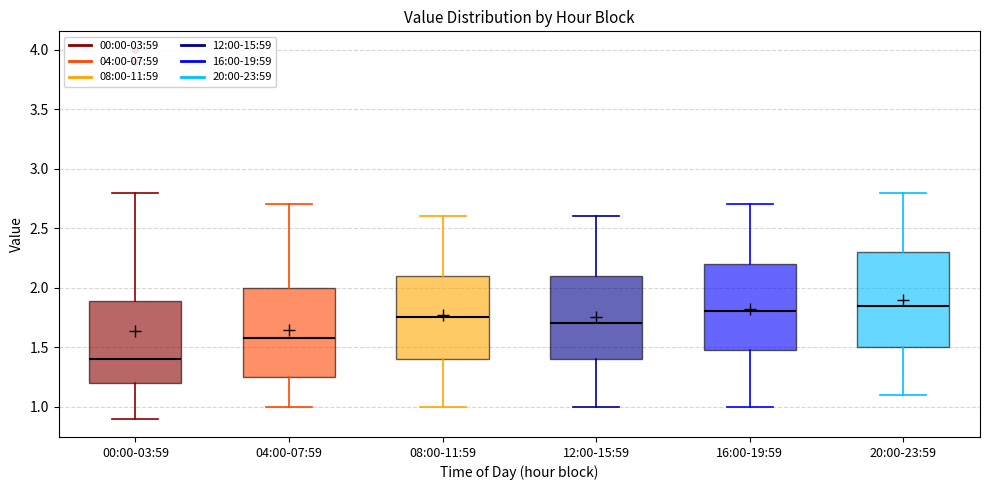

Reading left to right, transcribe this box plot: for each box, give where its median line is, the range the box spans, and where its two whiskers end, as read against the y-axis. The values are not printed on the chart, so give them approximately, as read against the axis.

00:00-03:59: median 1.40, box 1.20 to 1.90, whiskers 0.90 to 2.80
04:00-07:59: median 1.60, box 1.25 to 2.00, whiskers 1.00 to 2.70
08:00-11:59: median 1.75, box 1.40 to 2.10, whiskers 1.00 to 2.60
12:00-15:59: median 1.70, box 1.40 to 2.10, whiskers 1.00 to 2.60
16:00-19:59: median 1.80, box 1.50 to 2.20, whiskers 1.00 to 2.70
20:00-23:59: median 1.85, box 1.50 to 2.30, whiskers 1.10 to 2.80